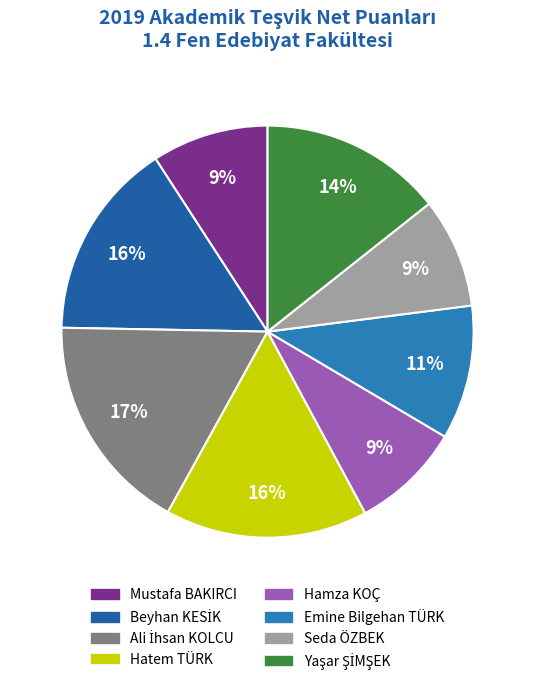

What percentage is the Emine Bilgehan TÜRK slice, to the nearest percent?

11%